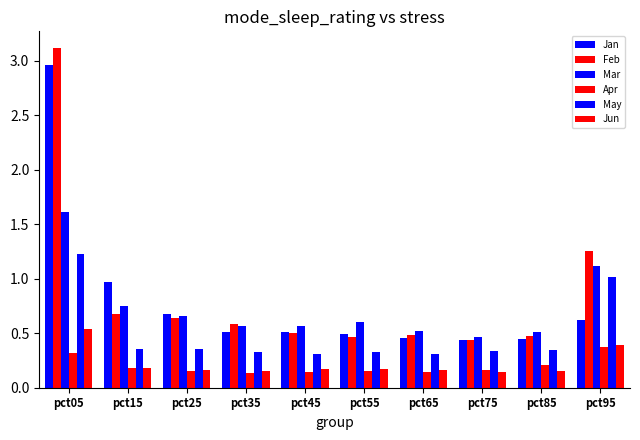

Is it true that May equals 0.3 at pct55?

True